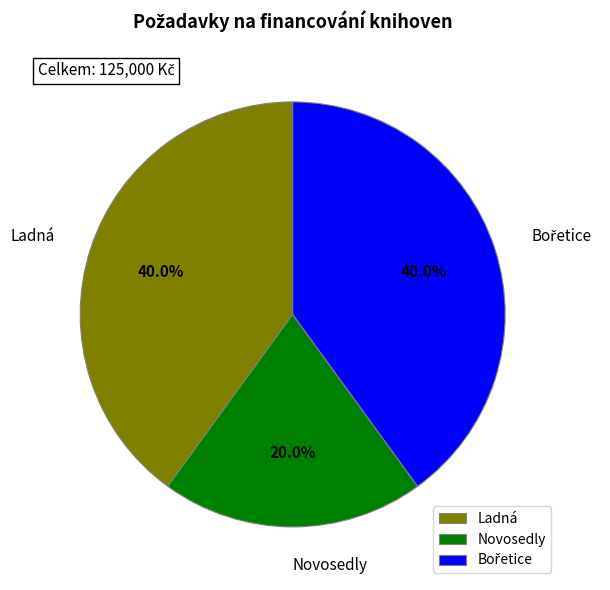

Is there any slice that represents more than half of the pie?

No